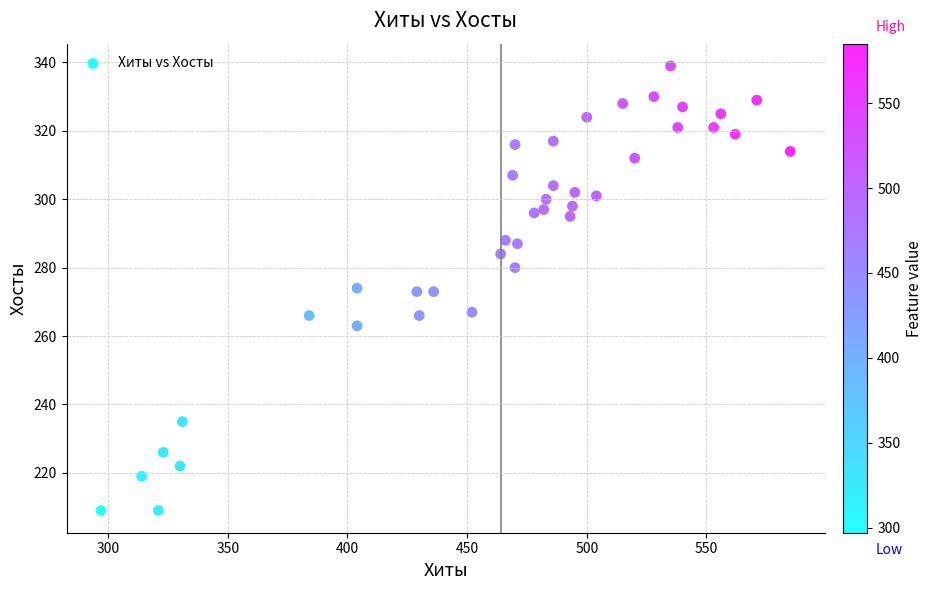

What is the range of Y values (max minus min)?

130